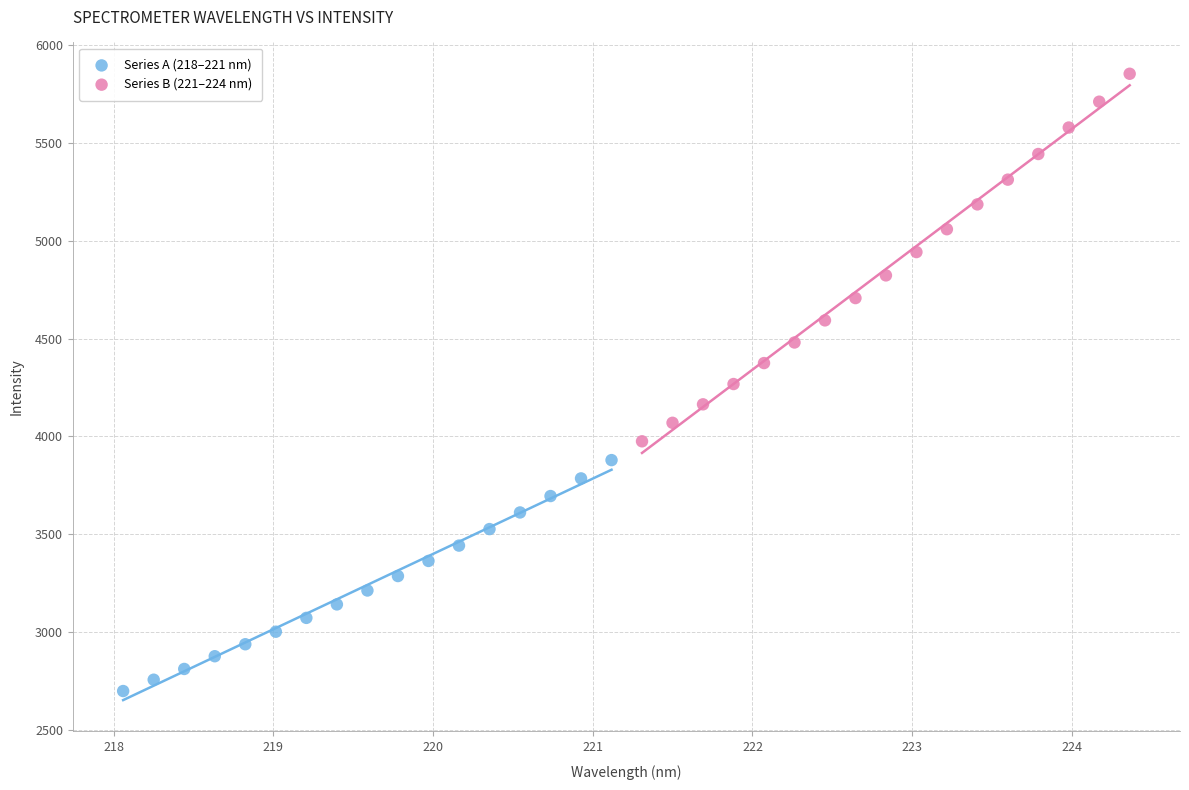

Which series reaches the maximum Y coordinate?

Series B (221–224 nm)